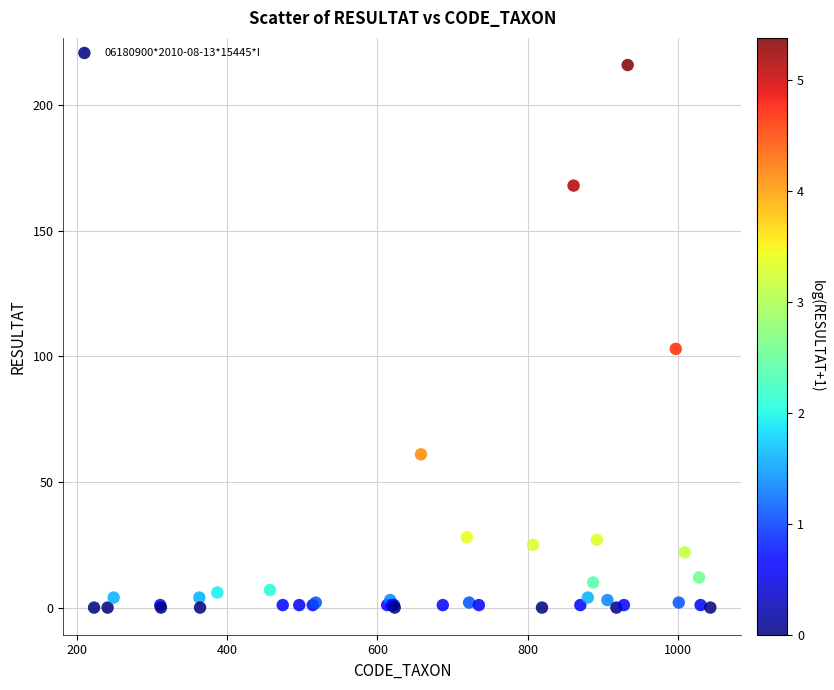

What Y value in the scatter plot is closest to 108?

103